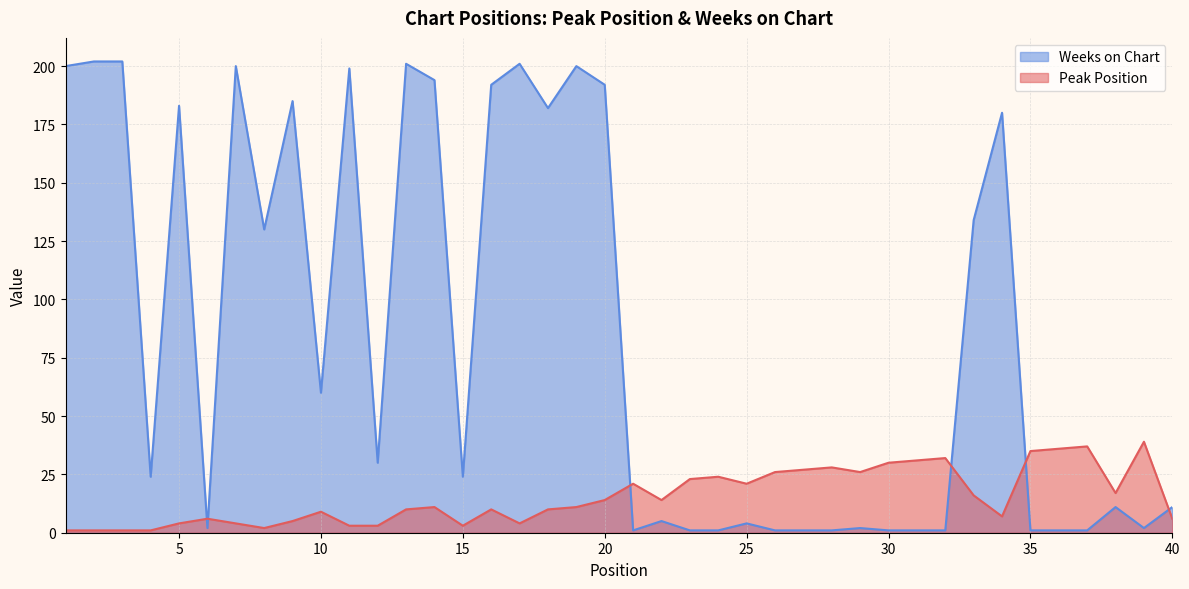

Where is the first local maximum for Weeks on Chart?

5